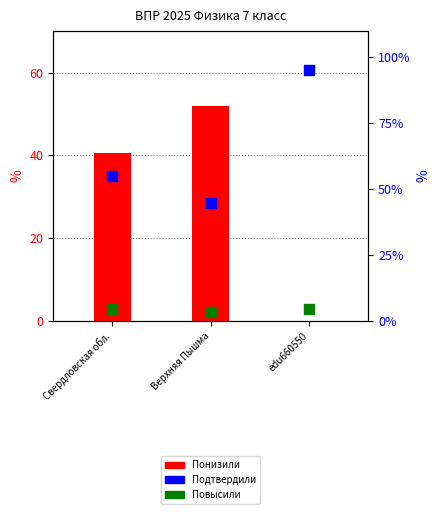

At which category is the sum across all series the highest?

Свердловская обл.